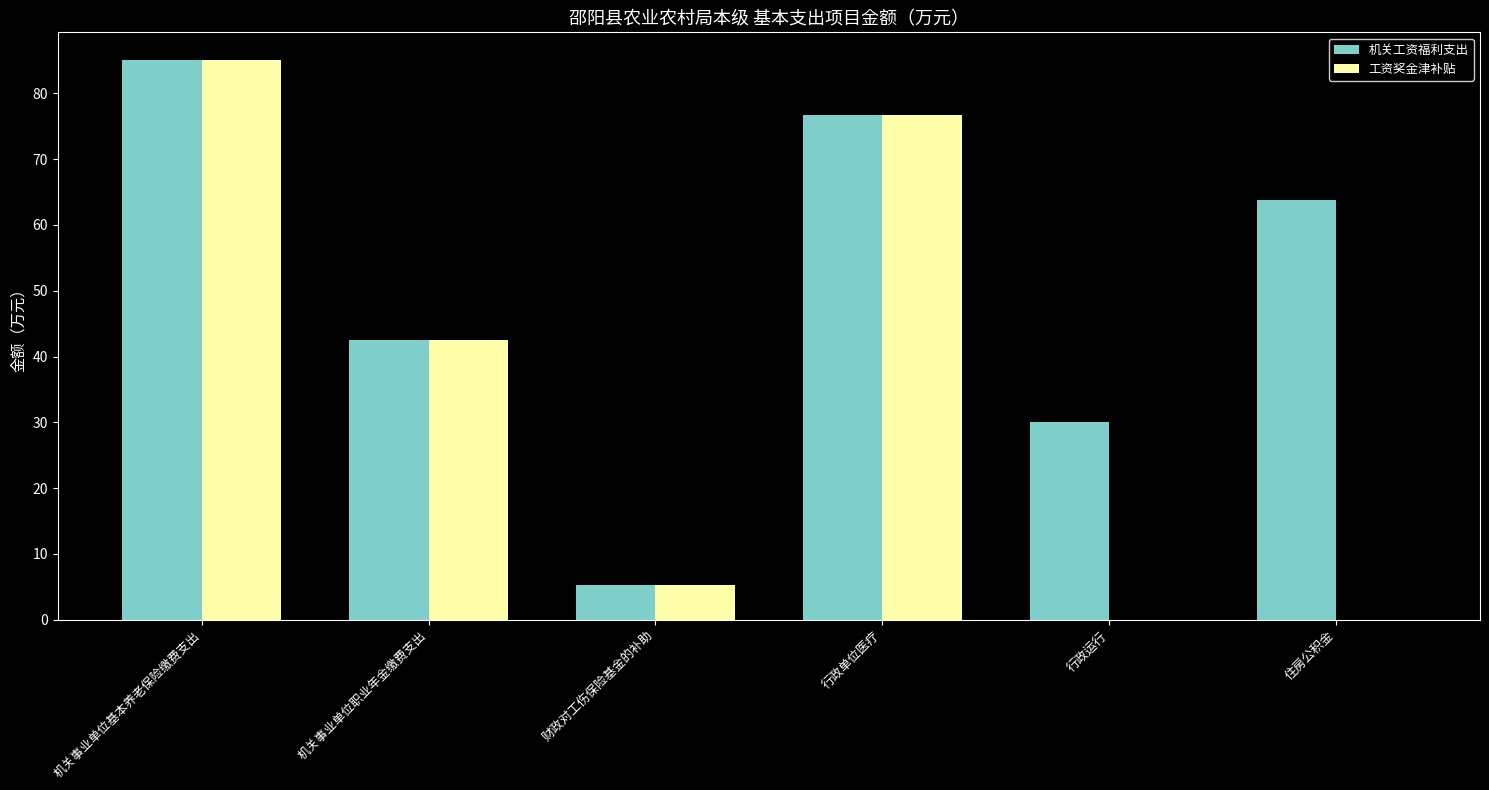

What is the sum of the 工资奖金津补贴 values at 机关事业单位基本养老保险缴费支出 and 财政对工伤保险基金的补助?

90.3